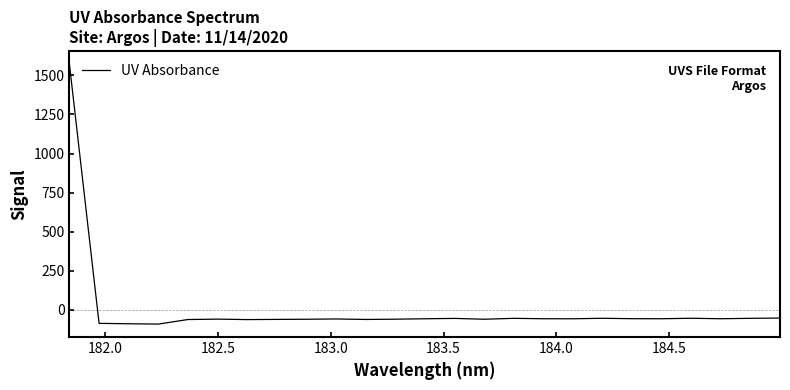

What is the difference between the maximum and minimum values?

1663.7